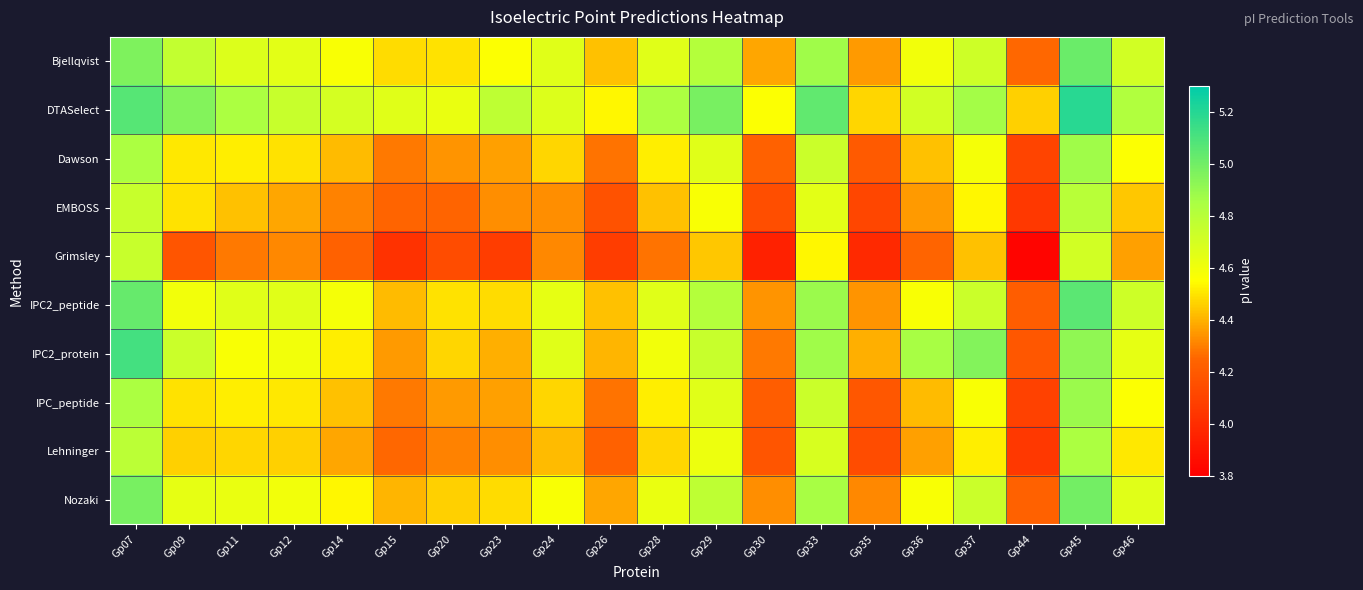

Which series has the largest total across all categories?

DTASelect